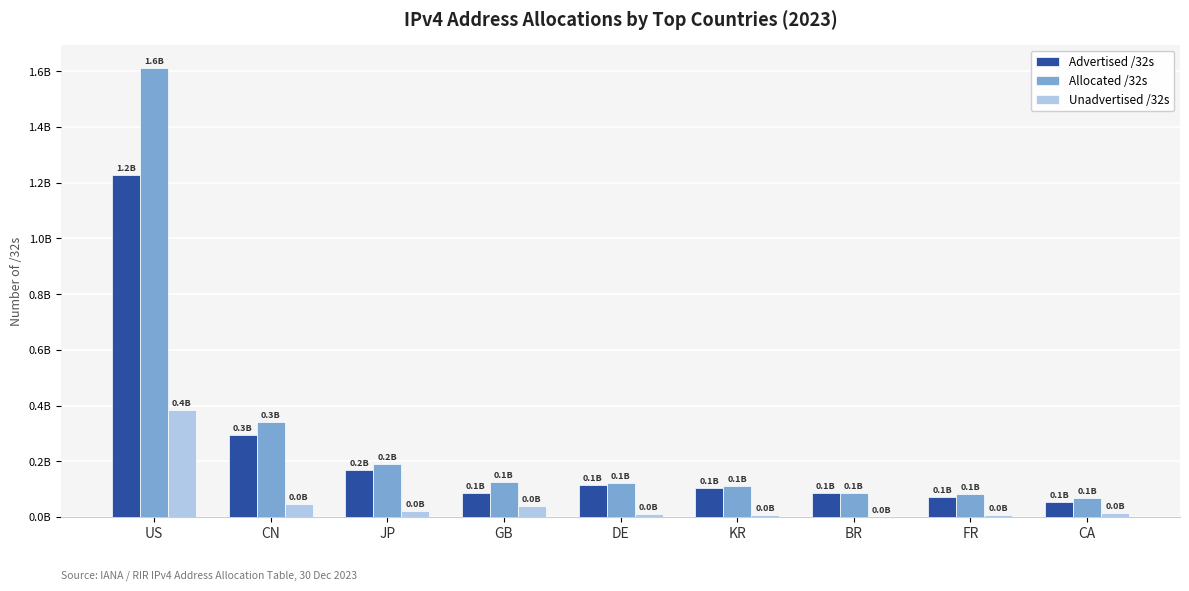

At which category does the chart reach its minimum across all series?

BR